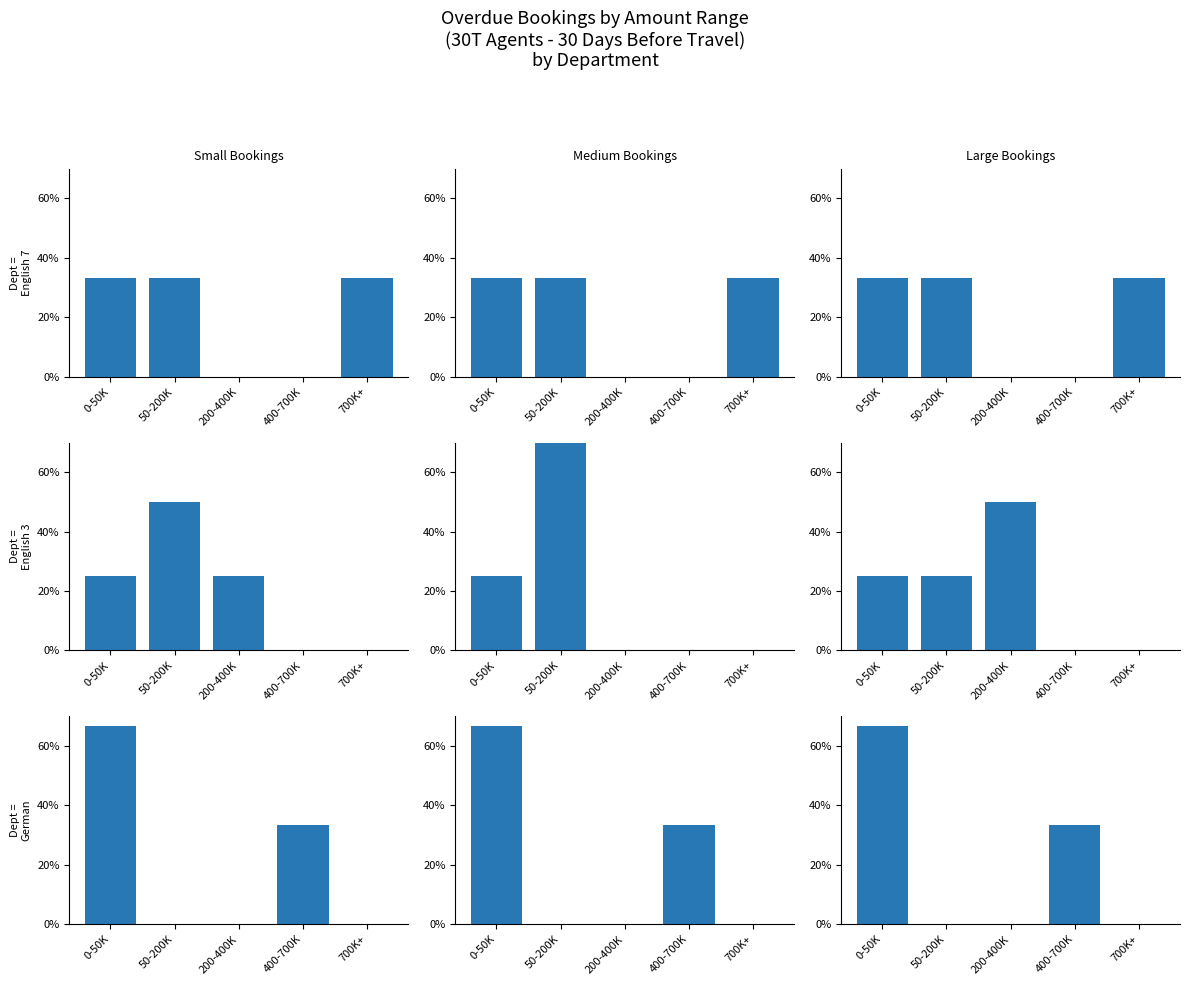

What is the change in value from 0-50K to 700K+?

-66.7